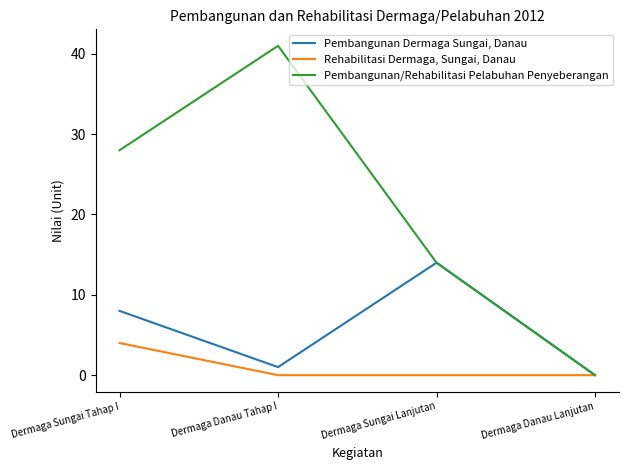

What is the sum of all Pembangunan/Rehabilitasi Pelabuhan Penyeberangan values?

83